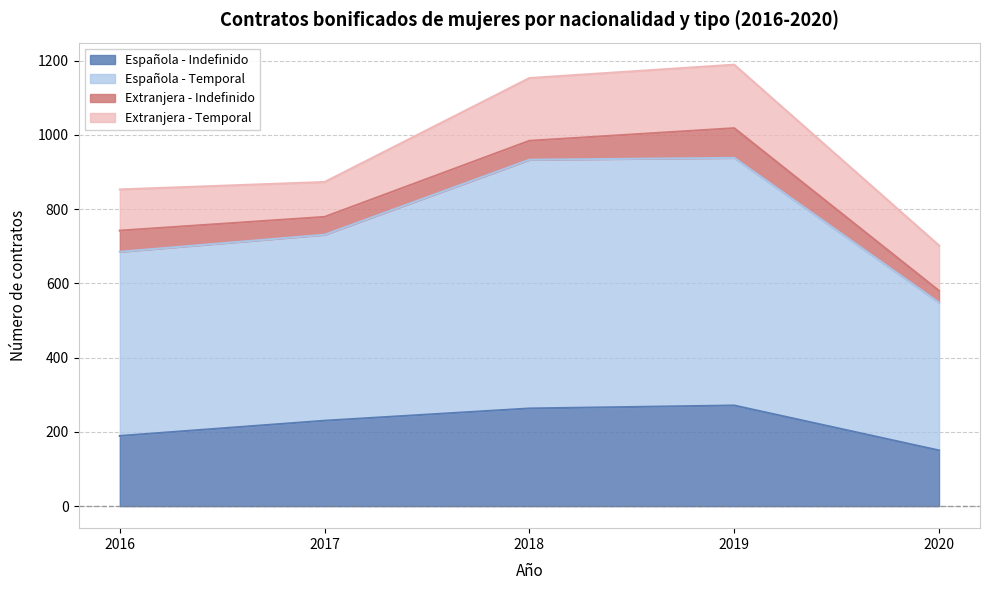

What is the difference between the highest and lowest values at 2020?

366